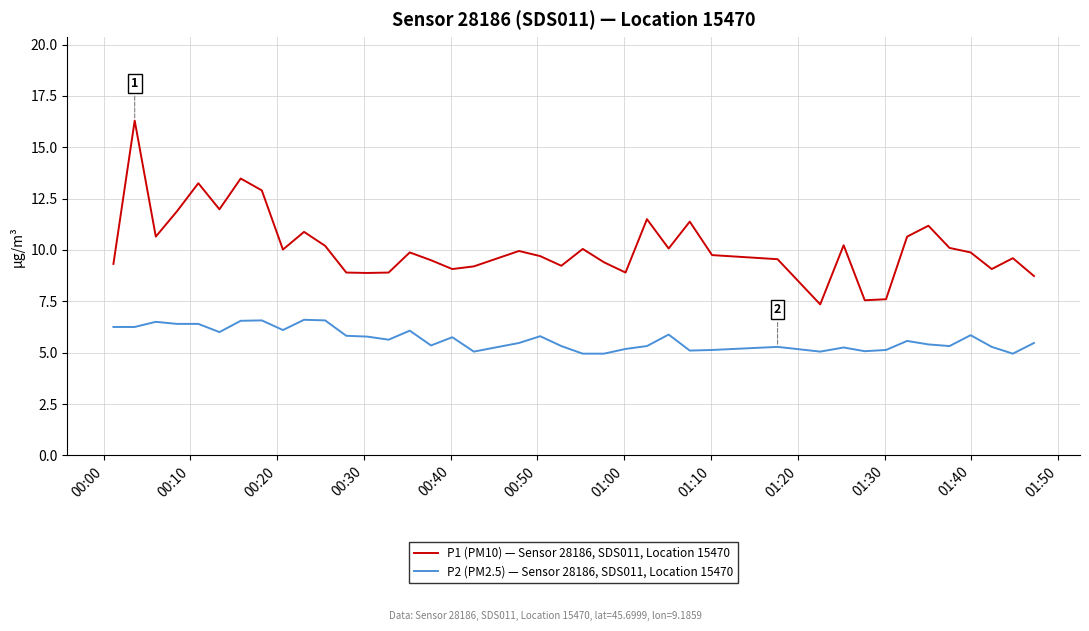

What is the sum of all P2 (PM2.5) — Sensor 28186, SDS011, Location 15470 values?

226.4